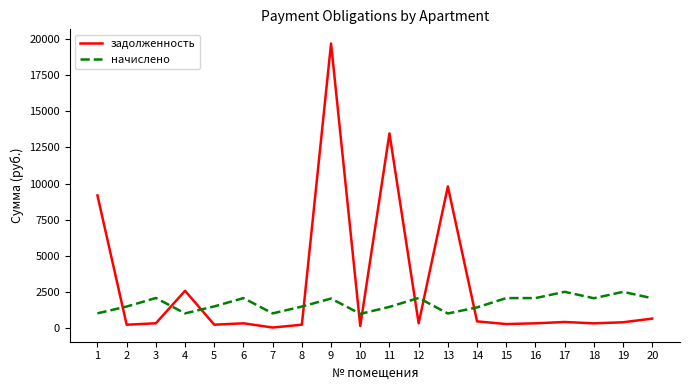

True or false: начислено has a value of 1801.9 at 4.

False